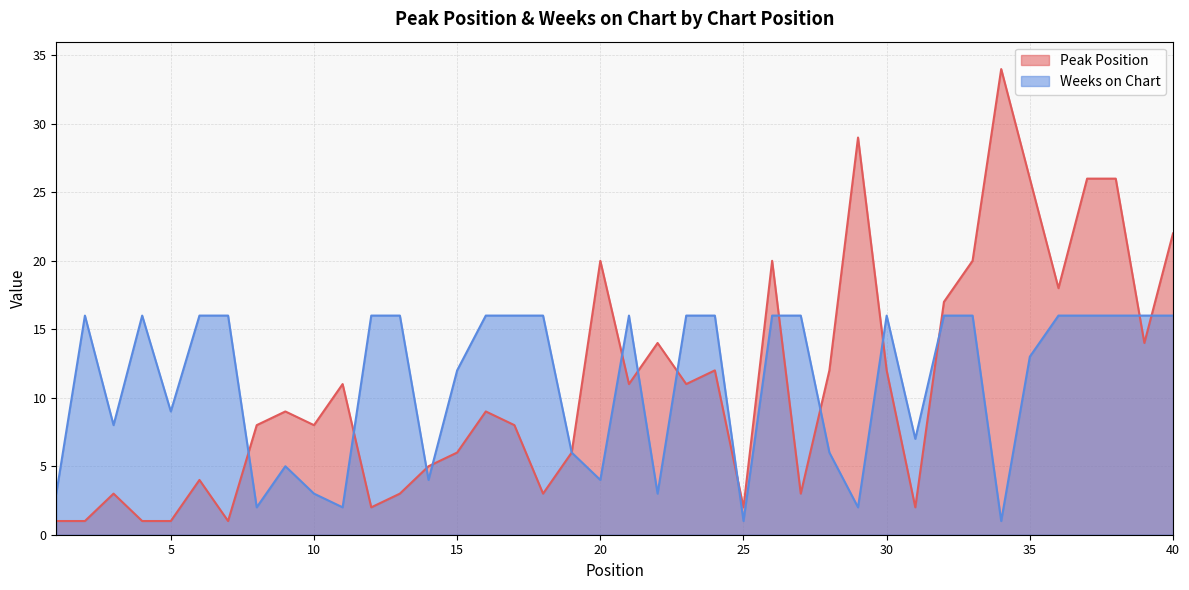

Between 3 and 26, which is larger?

26